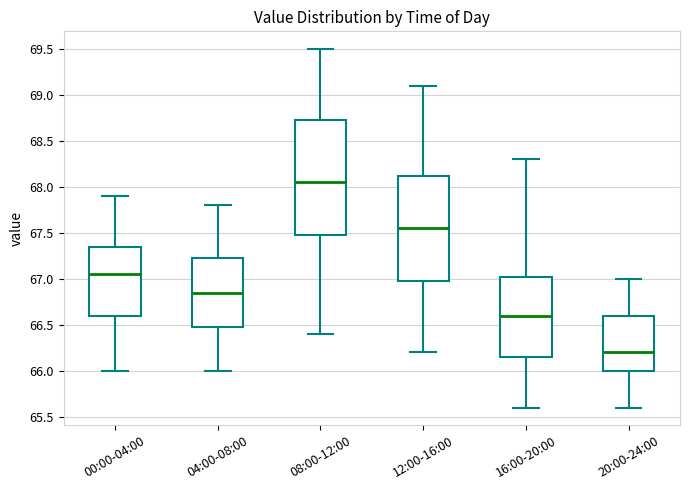

Reading left to right, transcribe this box plot: for each box, give where its median line is, the range the box spans, and where its two whiskers end, as read against the y-axis. The values are not printed on the chart, so give them approximately, as read against the axis.

00:00-04:00: median 67.05, box 66.60 to 67.35, whiskers 66.00 to 67.90
04:00-08:00: median 66.85, box 66.50 to 67.25, whiskers 66.00 to 67.80
08:00-12:00: median 68.05, box 67.50 to 68.75, whiskers 66.40 to 69.50
12:00-16:00: median 67.55, box 67.00 to 68.15, whiskers 66.20 to 69.10
16:00-20:00: median 66.60, box 66.15 to 67.05, whiskers 65.60 to 68.30
20:00-24:00: median 66.20, box 66.00 to 66.60, whiskers 65.60 to 67.00